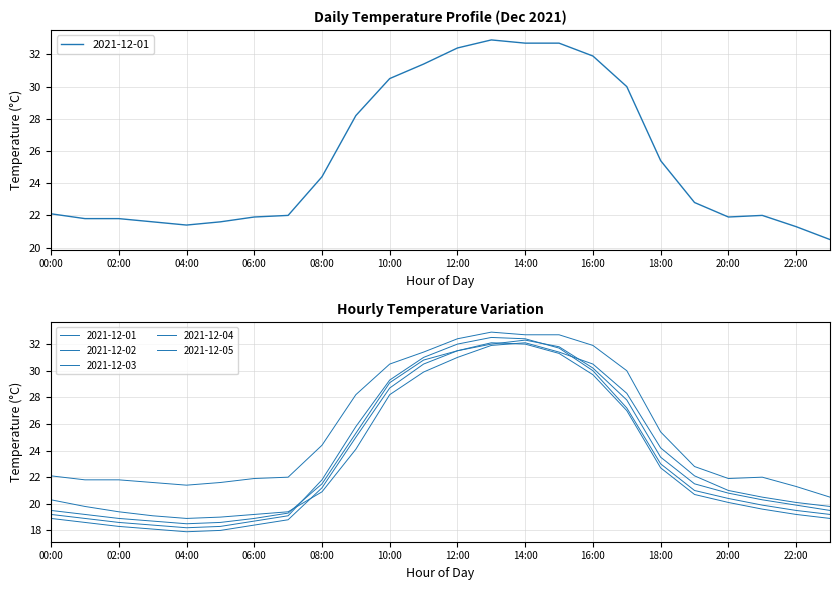

How many data points in 2021-12-01 are less than 22?

9